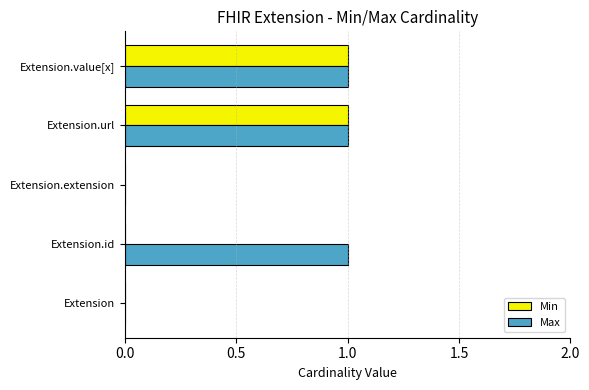

Is it true that Max equals 1 at Extension.id?

True